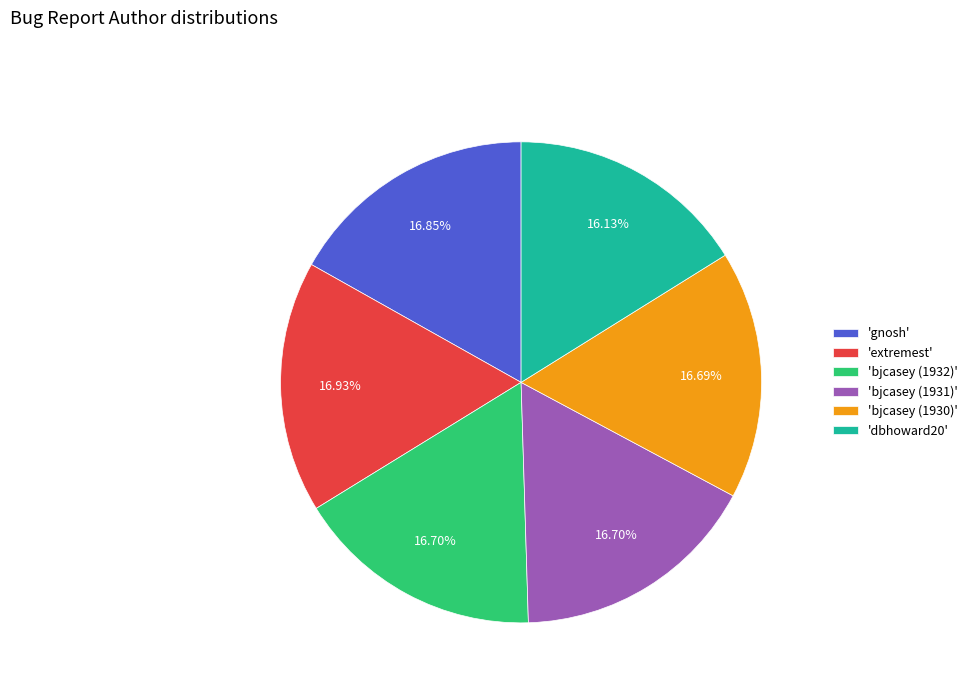

Count the number of slices in the pie.

6